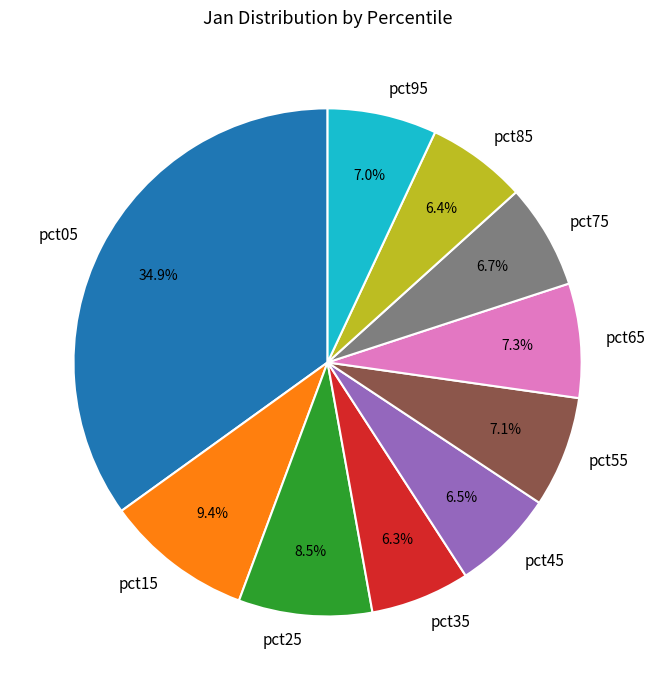

Which has a higher value, pct25 or pct65?

pct25